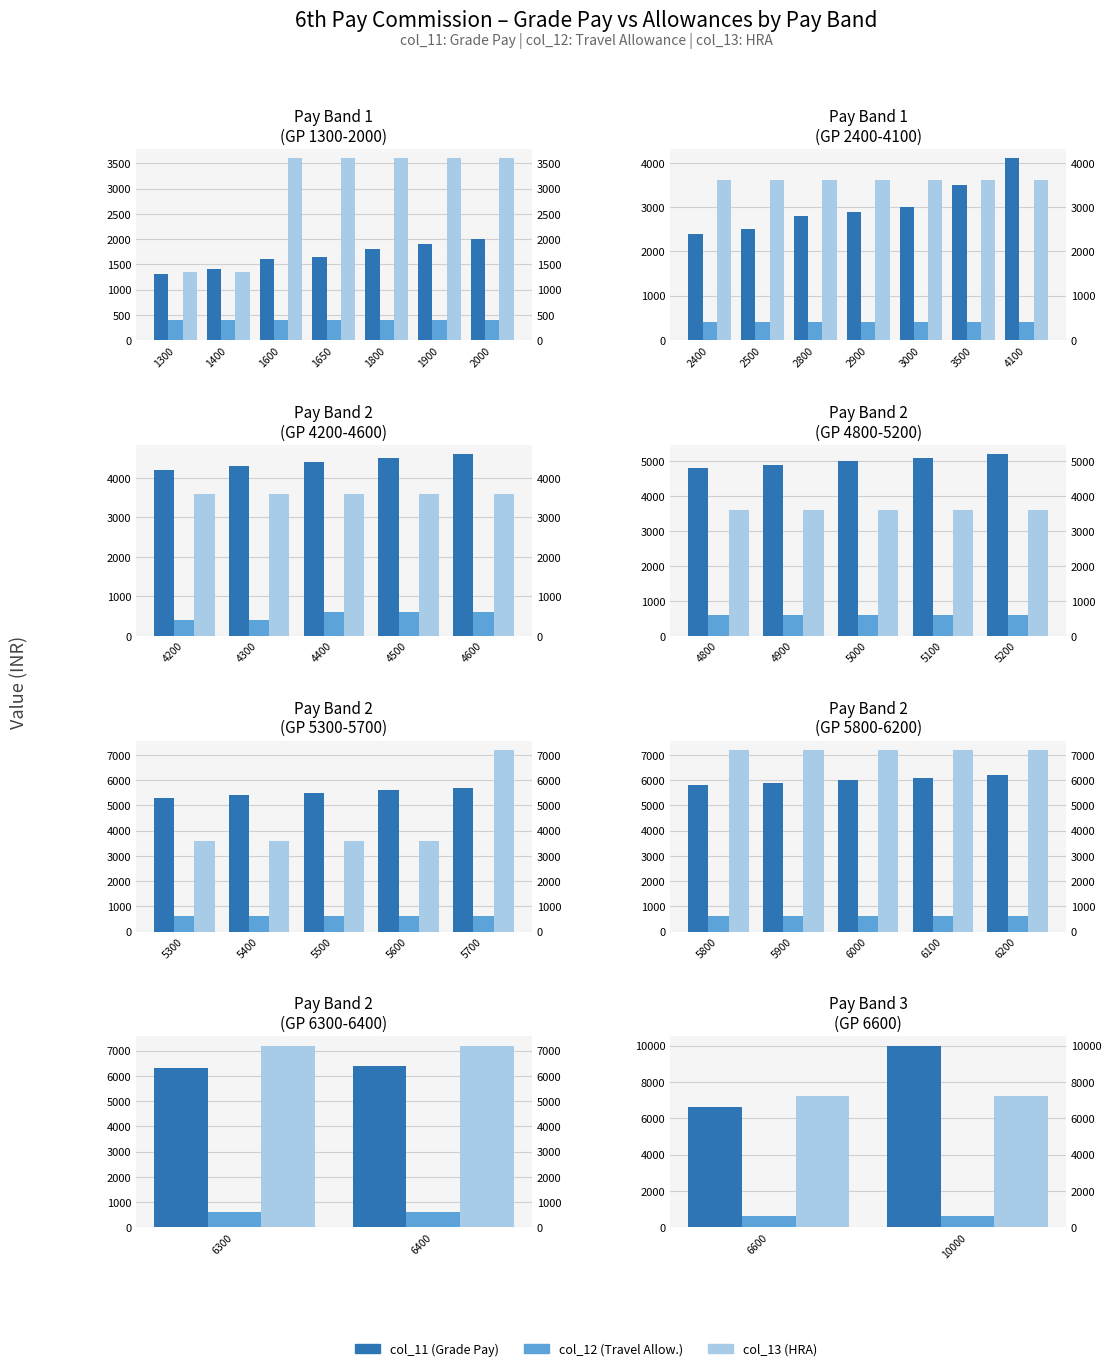

Between 6600 and 10000, which is larger?

10000